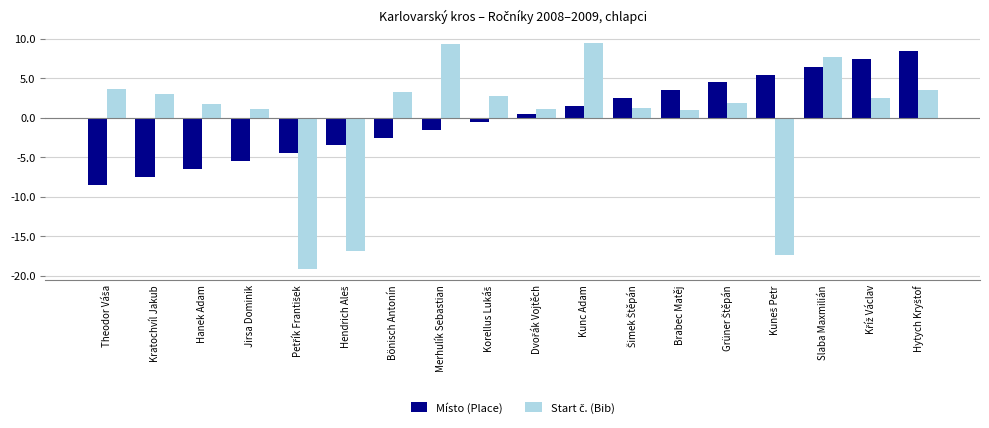

Does the chart contain any negative values?

Yes